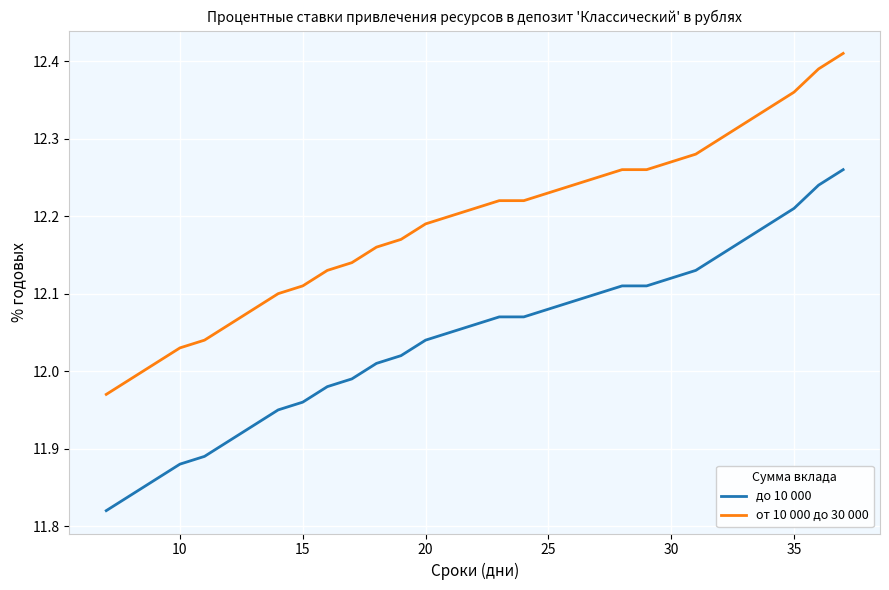

List the series in order of their overall mean, highest first.

от 10 000 до 30 000, до 10 000